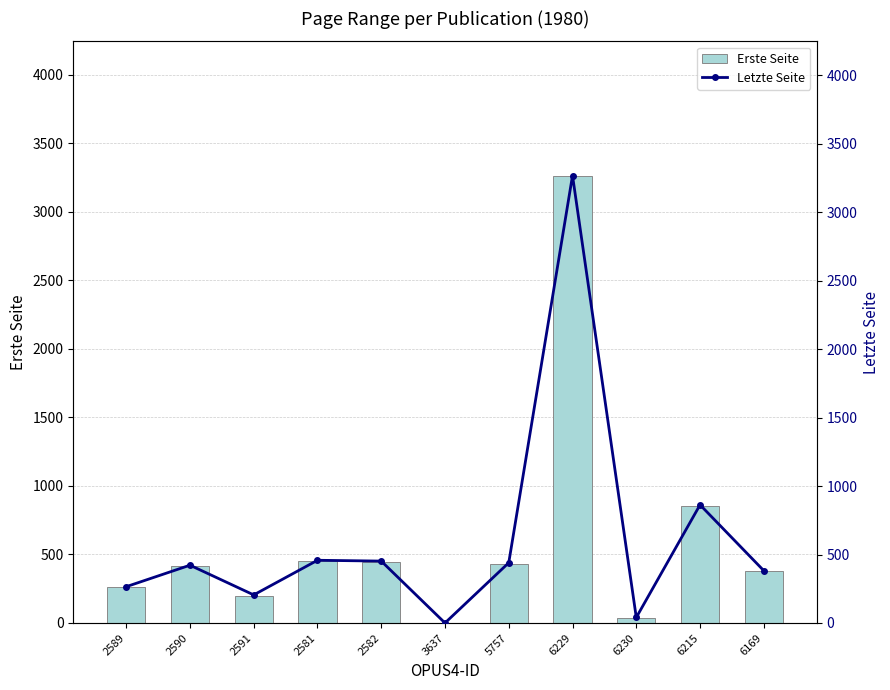

Reading left to right, transcribe all the data shown in this chart.

Erste Seite: 2589=259	2590=418	2591=199	2581=453	2582=448	3637=0	5757=434	6229=3265	6230=37	6215=857	6169=379
Letzte Seite: 2589=265	2590=422	2591=205	2581=458	2582=452	3637=0	5757=440	6229=3268	6230=40	6215=863	6169=382